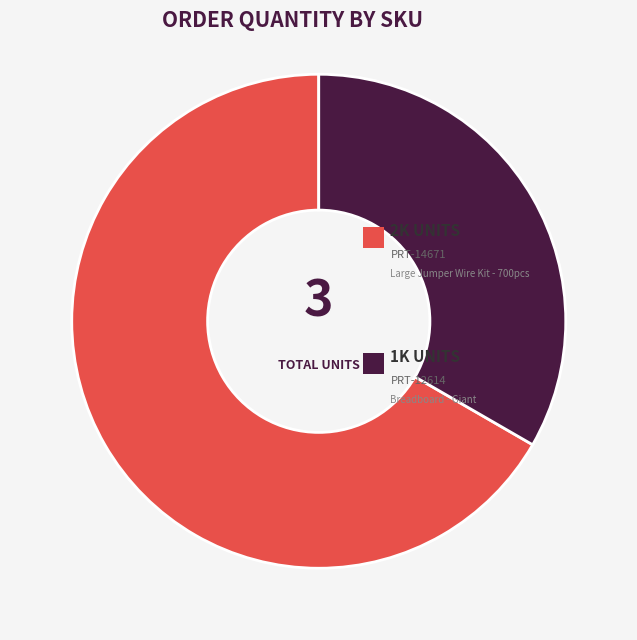

Is there any slice that represents more than half of the pie?

Yes